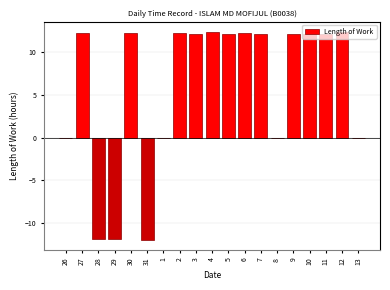

What is the sum of the values at 27 and 2?

24.4